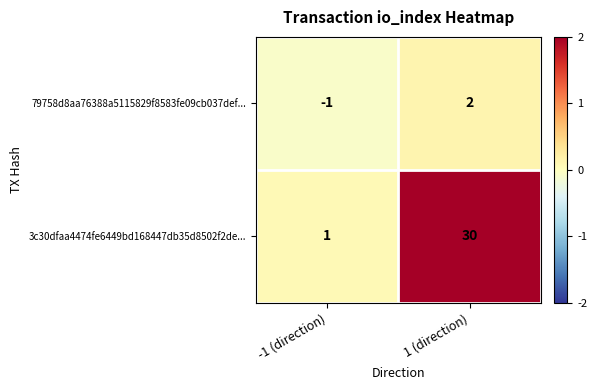

How many distinct data groups are displayed?

2